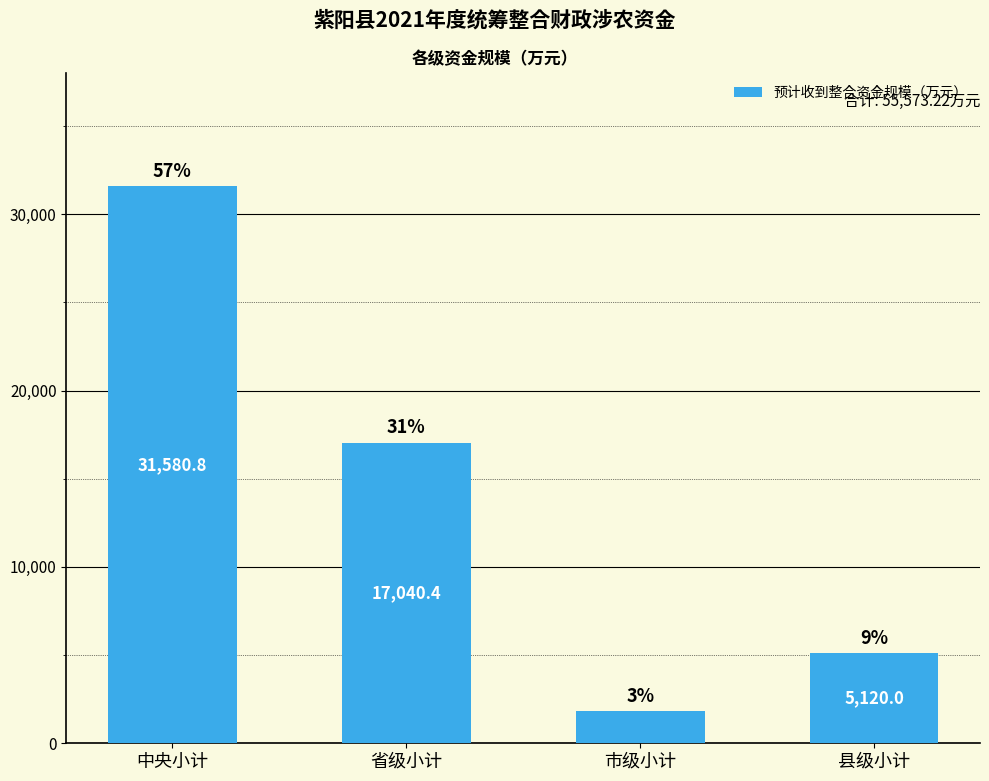

List the labels in order of value, smallest first.

市级小计, 县级小计, 省级小计, 中央小计